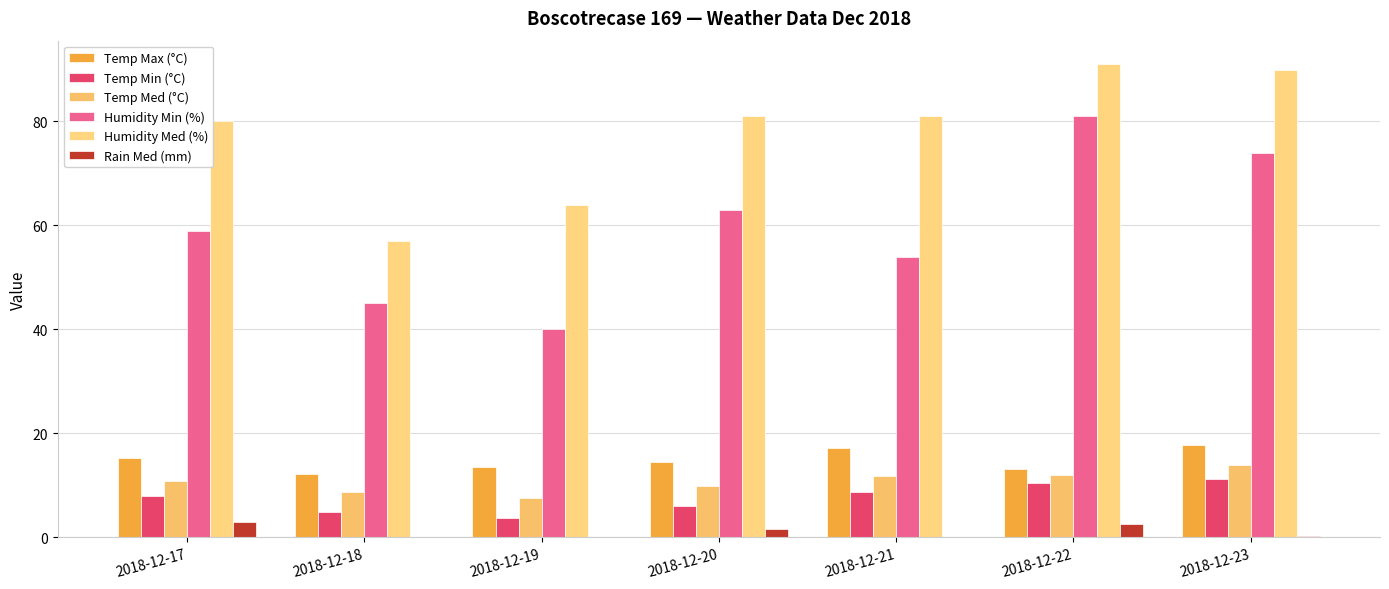

List the labels in order of Humidity Med (%) value, smallest first.

2018-12-18, 2018-12-19, 2018-12-17, 2018-12-20, 2018-12-21, 2018-12-23, 2018-12-22